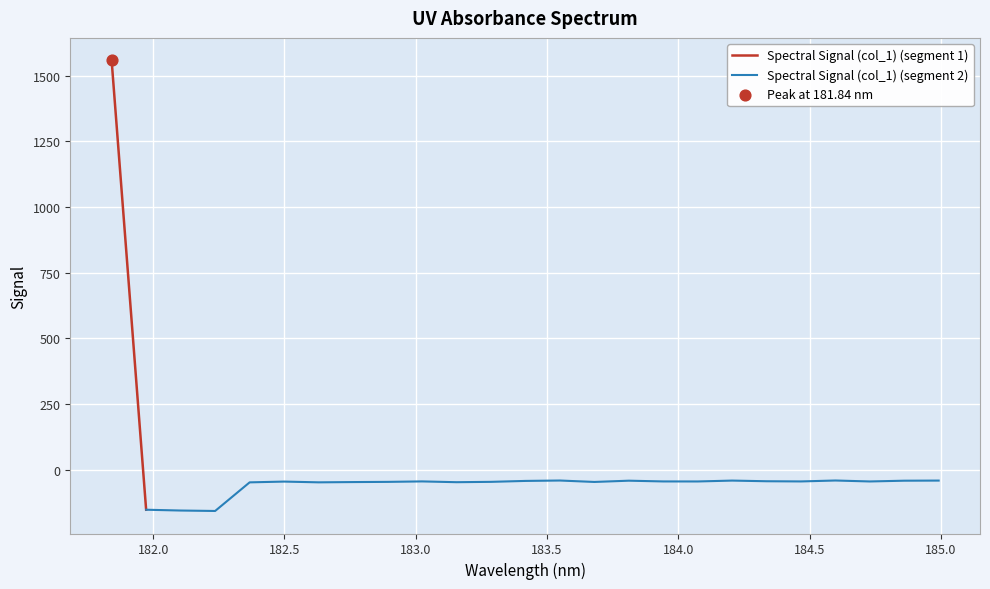

Which has a higher value, 183.6800245112 or 184.3357763242?

184.3357763242